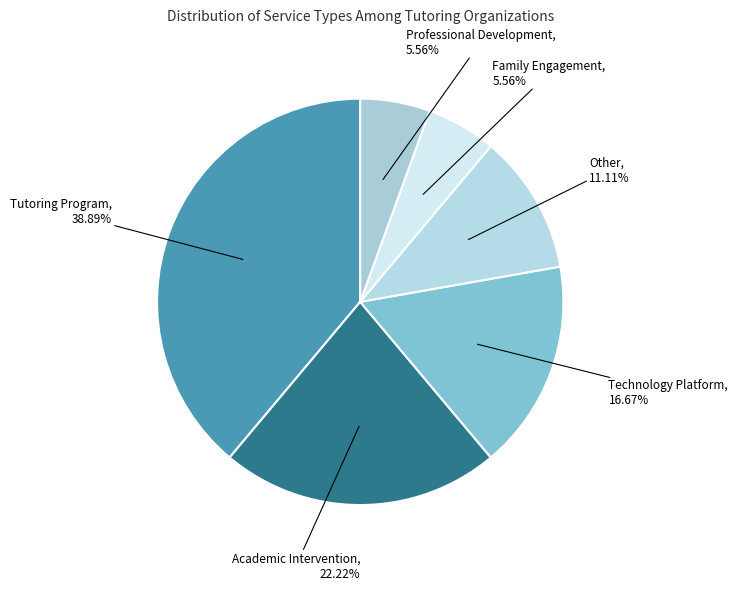

What is the smallest slice in the pie chart?

Family Engagement